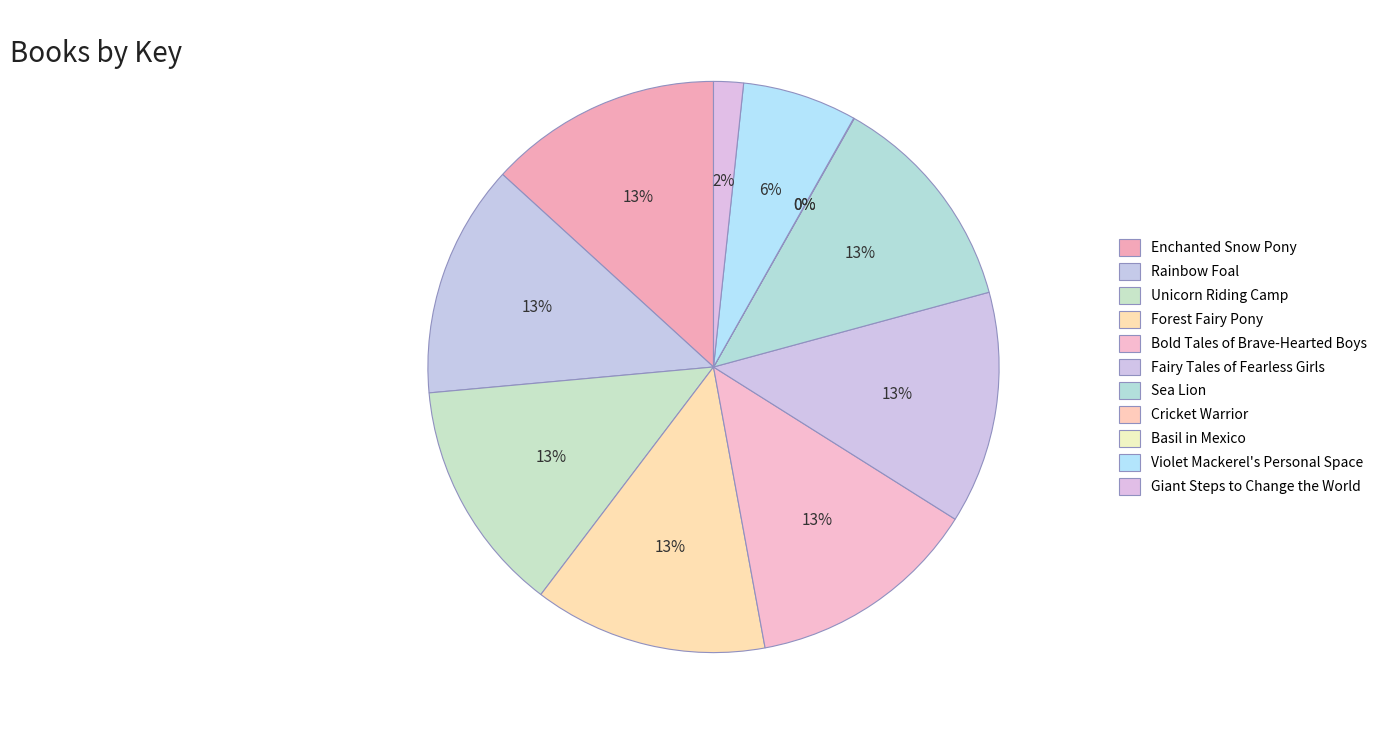

To the nearest percent, what portion does Bold Tales of Brave-Hearted Boys represent?

13%